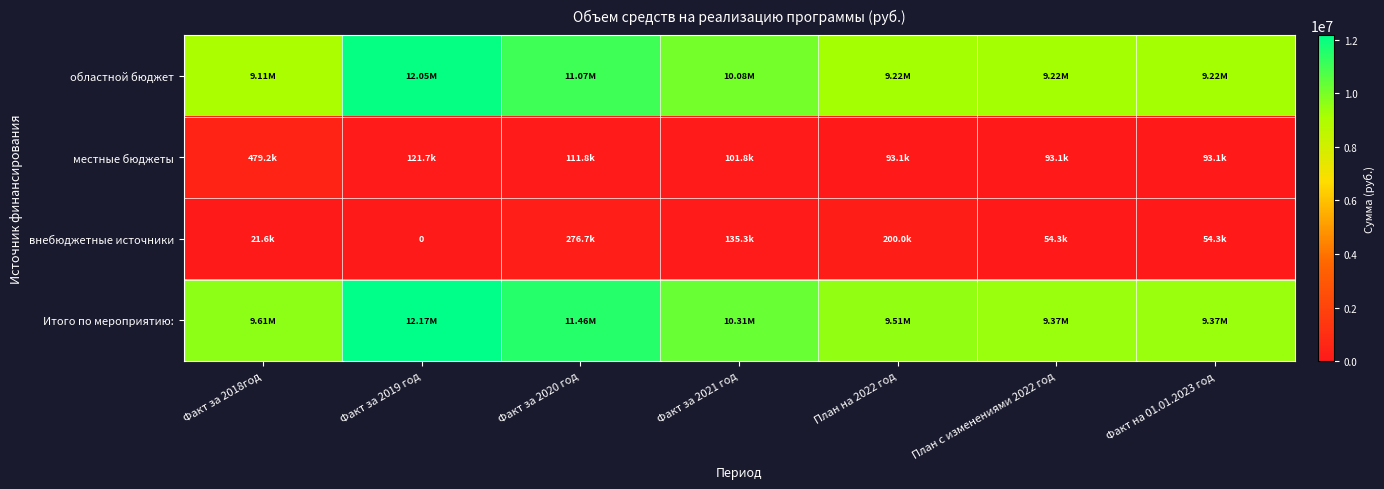

What is the difference between the highest and lowest values at План с изменениями 2022 год?

9312957.0